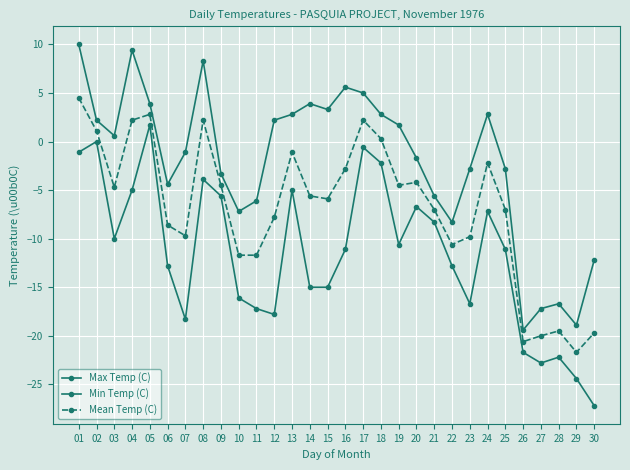

How many lines are shown in the chart?

3